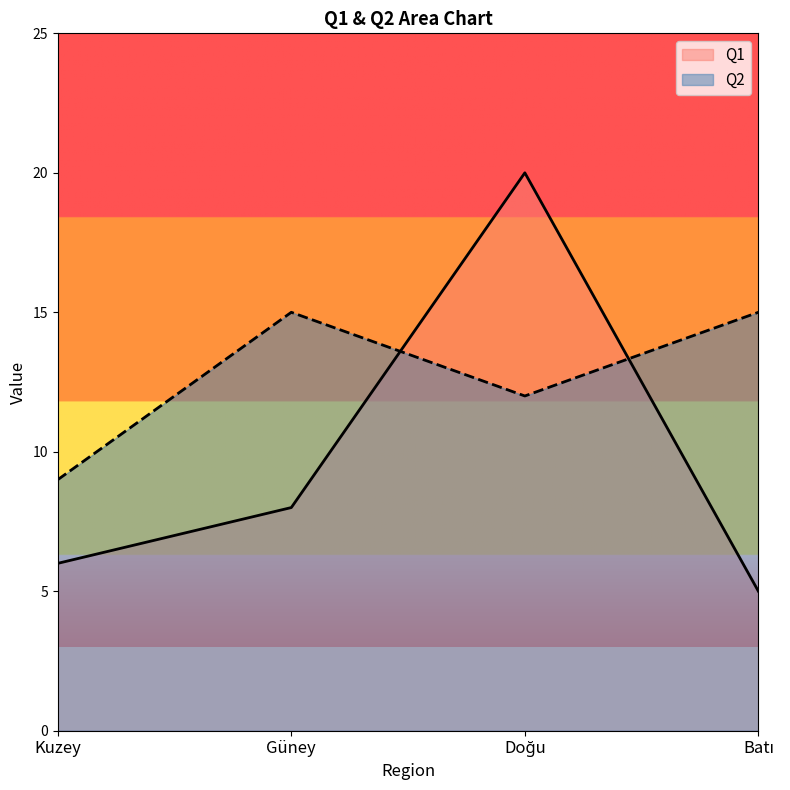

The Q1 series shows 20 at Doğu. True or false?

True